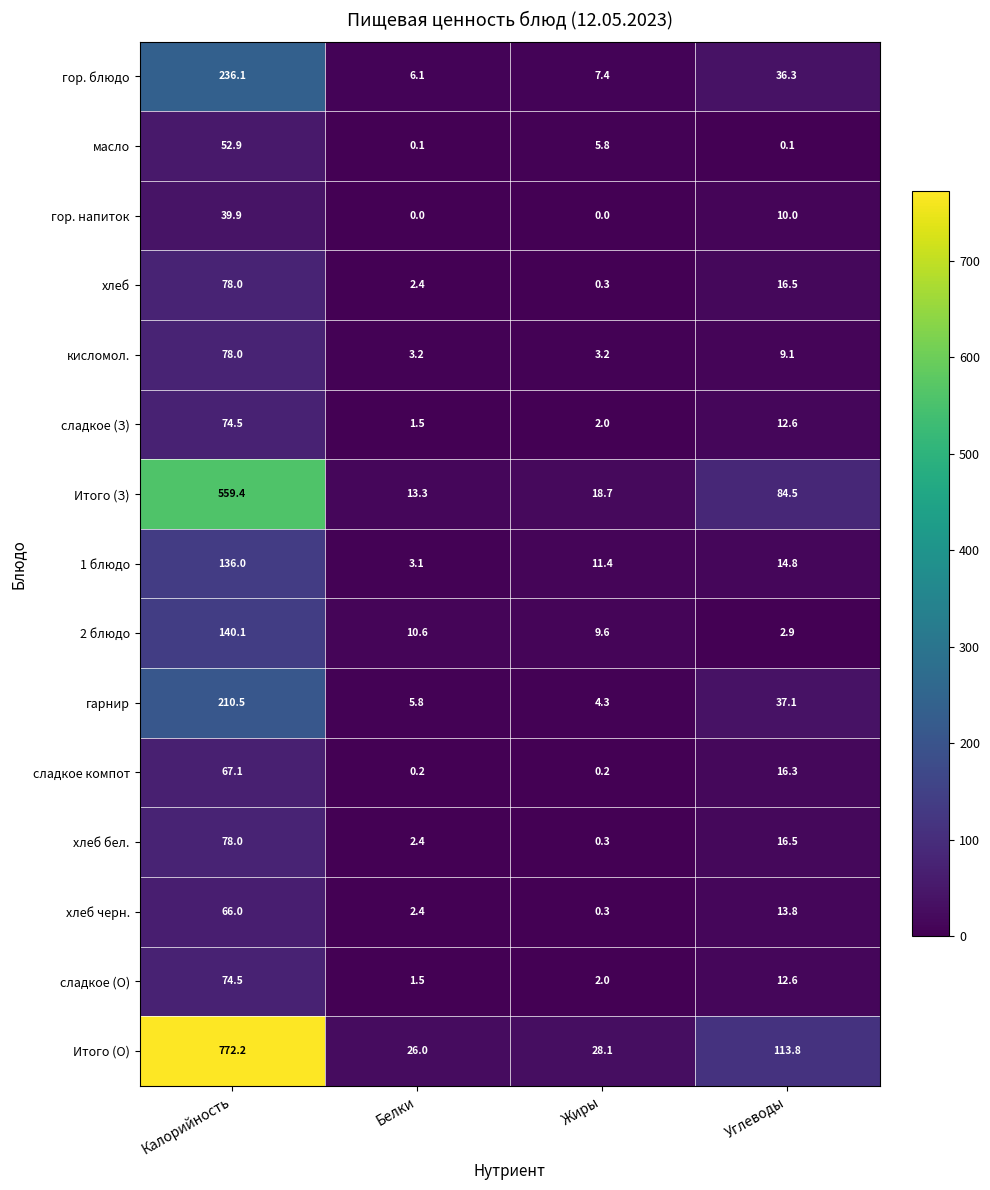

What is the sum of the 2 блюдо values at Белки and Углеводы?

13.5